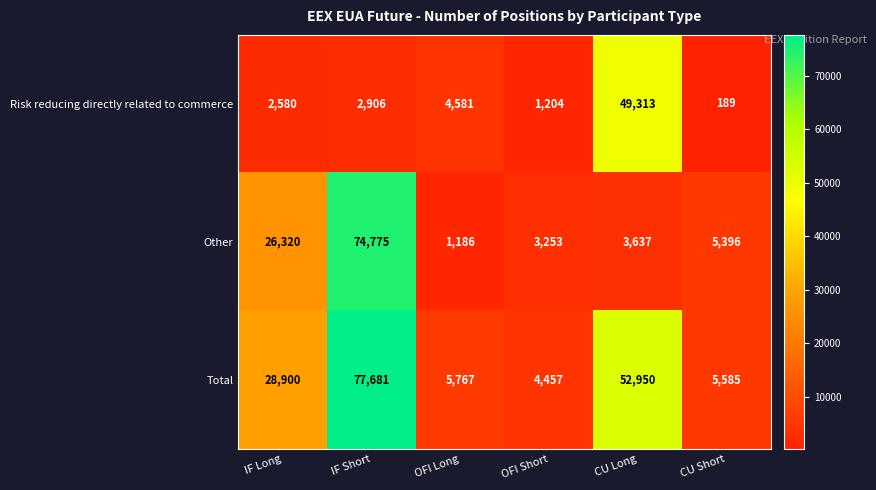

What is the total value across all series at CU Short?

11170